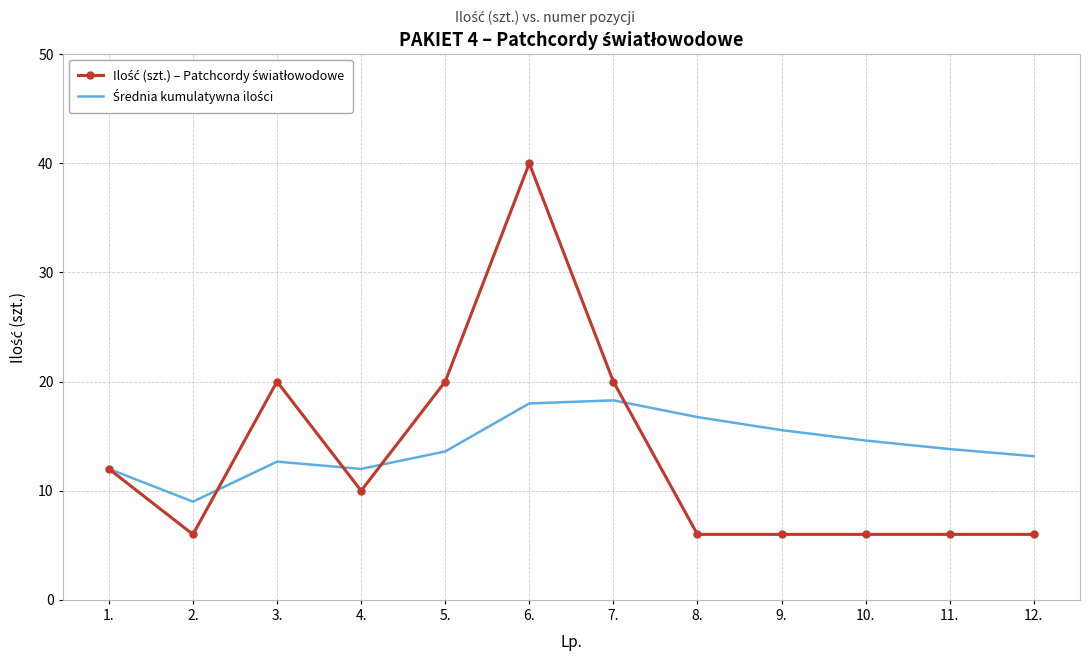

What position from the left is 2.?

2